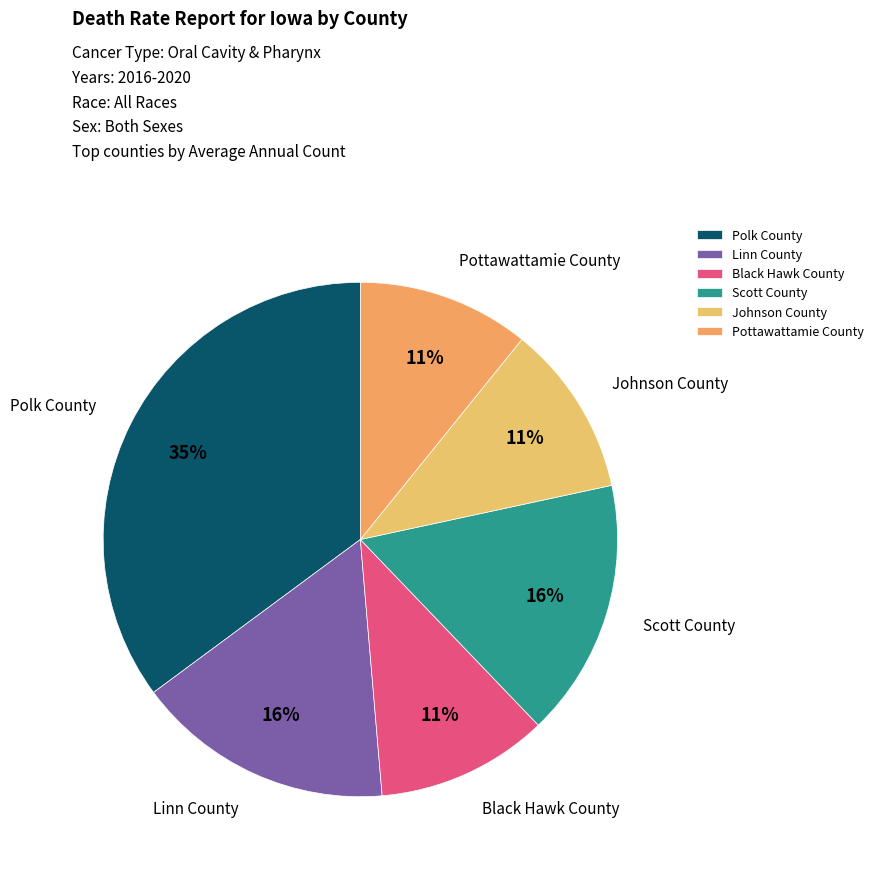

The Linn County slice represents 16% of the pie. True or false?

True